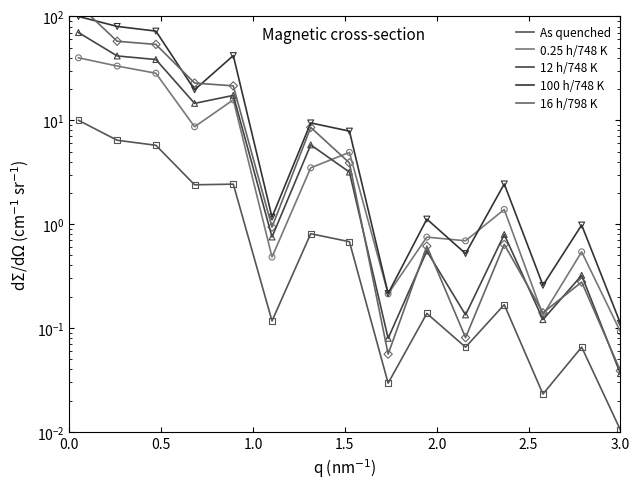

What are all the series names shown in the legend?

As quenched, 0.25 h/748 K, 12 h/748 K, 100 h/748 K, 16 h/798 K